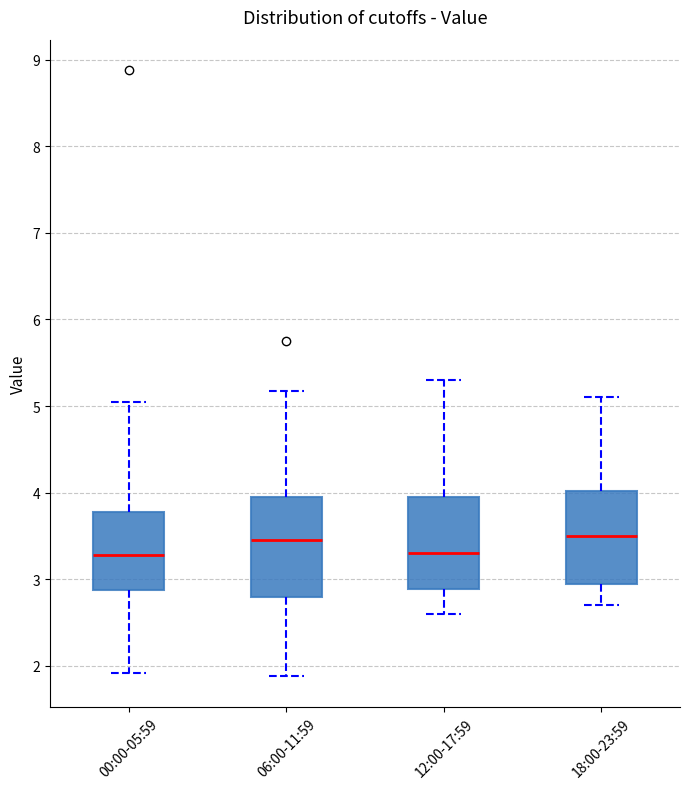

Reading left to right, transcribe this box plot: for each box, give where its median line is, the range the box spans, and where its two whiskers end, as read against the y-axis. The values are not printed on the chart, so give them approximately, as read against the axis.

00:00-05:59: median 3.3, box 2.9 to 3.8, whiskers 1.9 to 5.1
06:00-11:59: median 3.5, box 2.8 to 3.9, whiskers 1.9 to 5.2
12:00-17:59: median 3.3, box 2.9 to 4.0, whiskers 2.6 to 5.3
18:00-23:59: median 3.5, box 3.0 to 4.0, whiskers 2.7 to 5.1